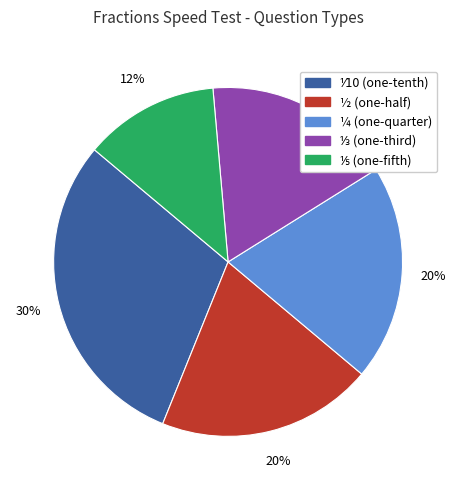

To the nearest percent, what portion does ½ represent?

20%